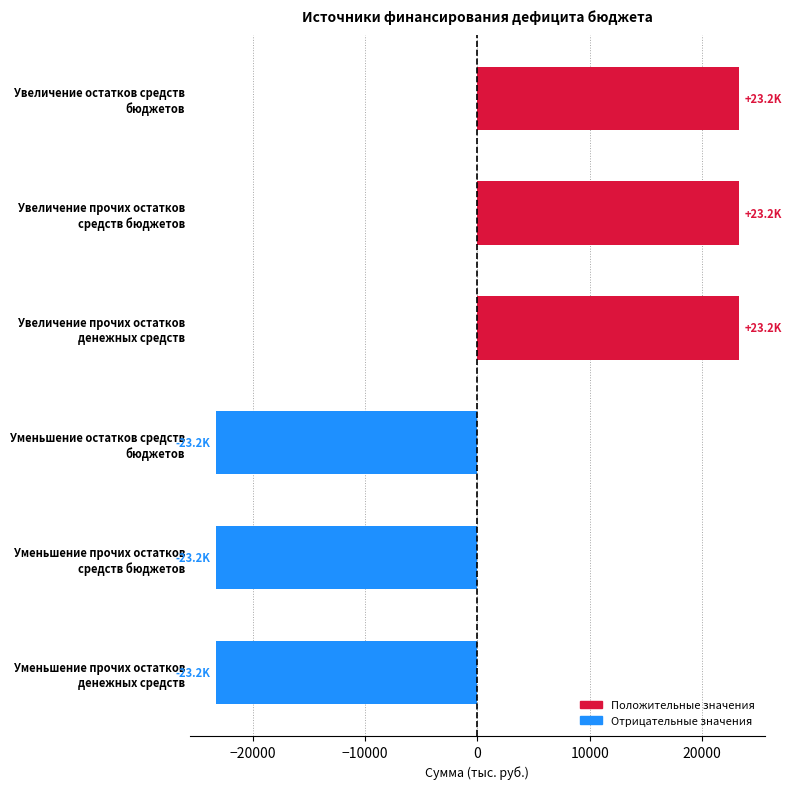

Does the chart contain stacked bars?

No